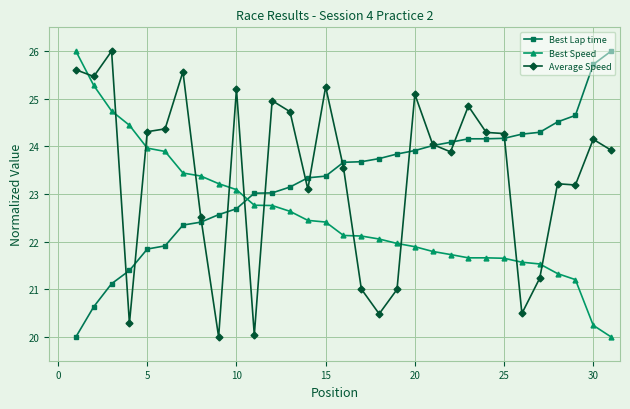

At how many categories does at least one series exceed 20?

31